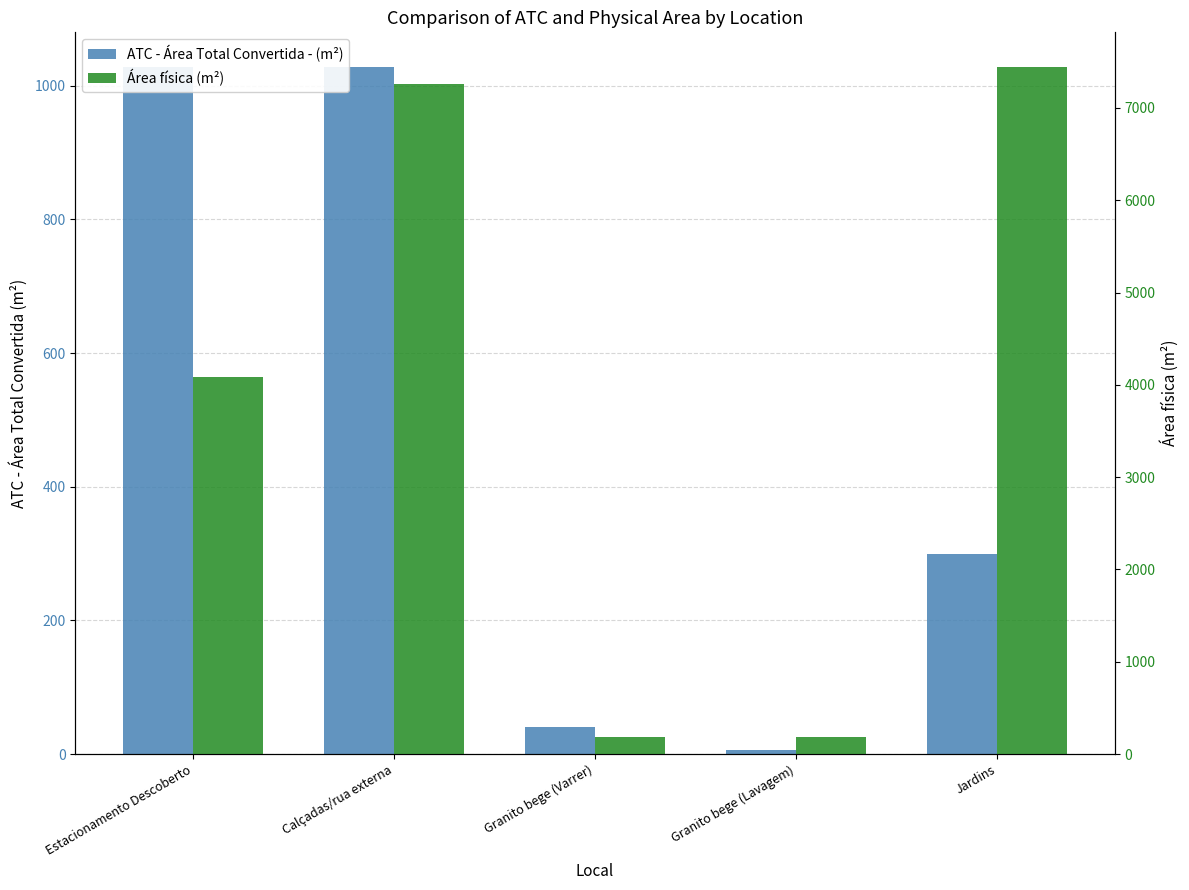

How many values in the ATC - Área Total Convertida - (m²) series exceed 300?

2